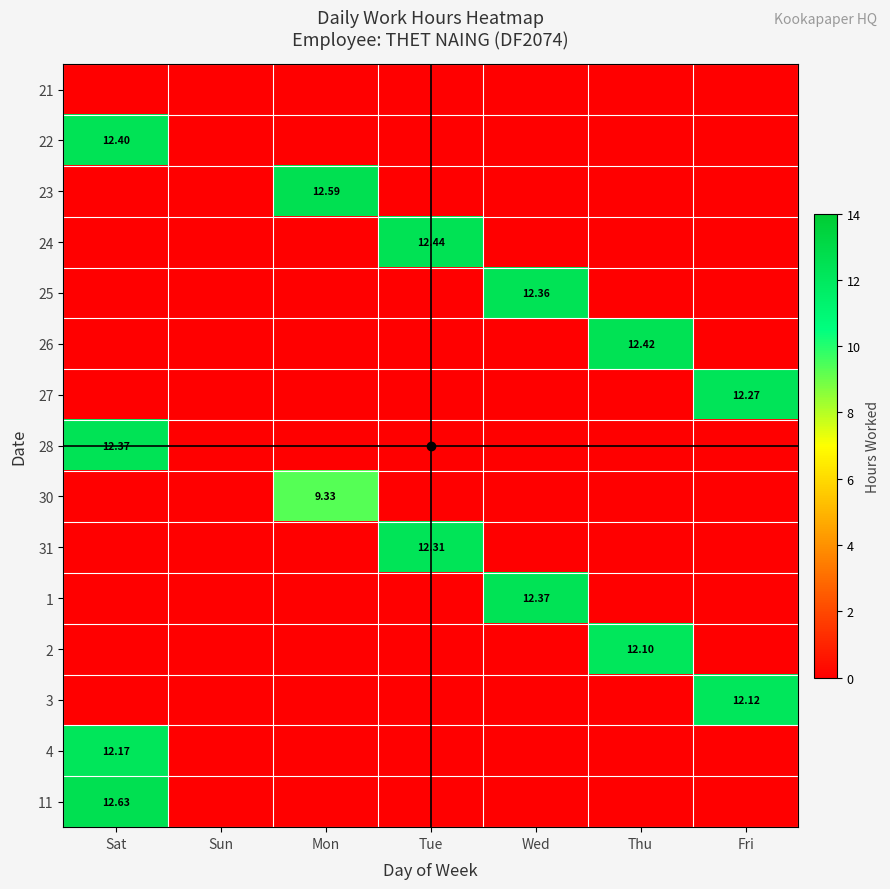

How many distinct data groups are displayed?

15